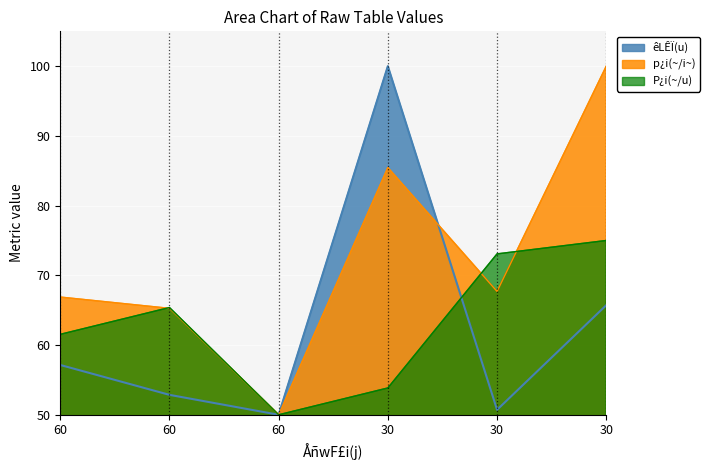

What is the minimum value shown in the chart?

50.0